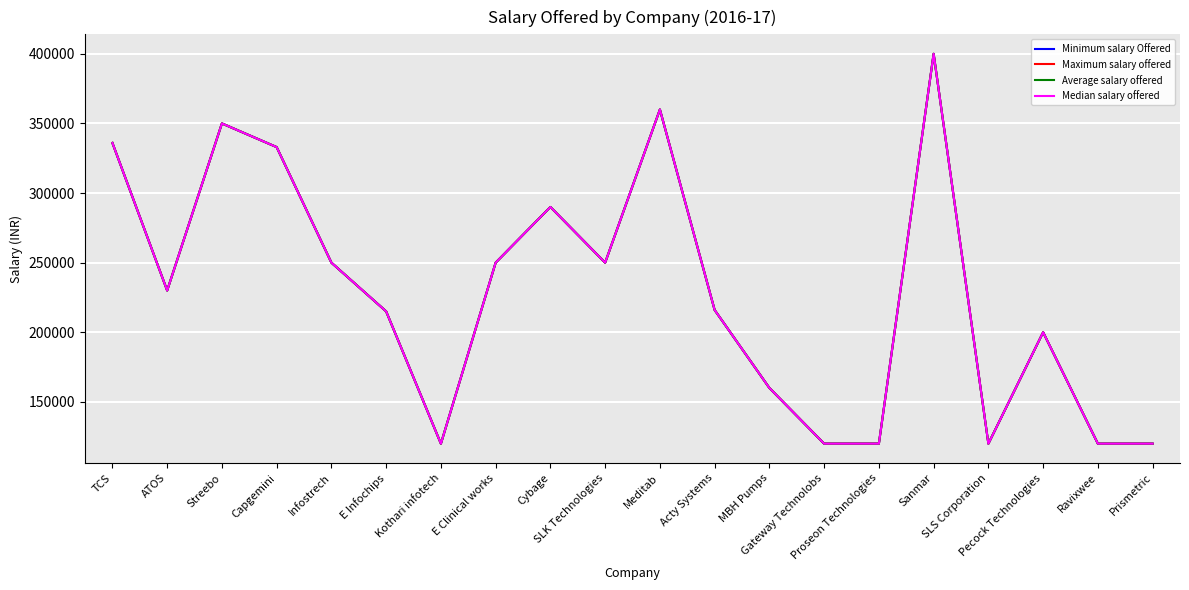

What is the minimum value for Median salary offered?

120000